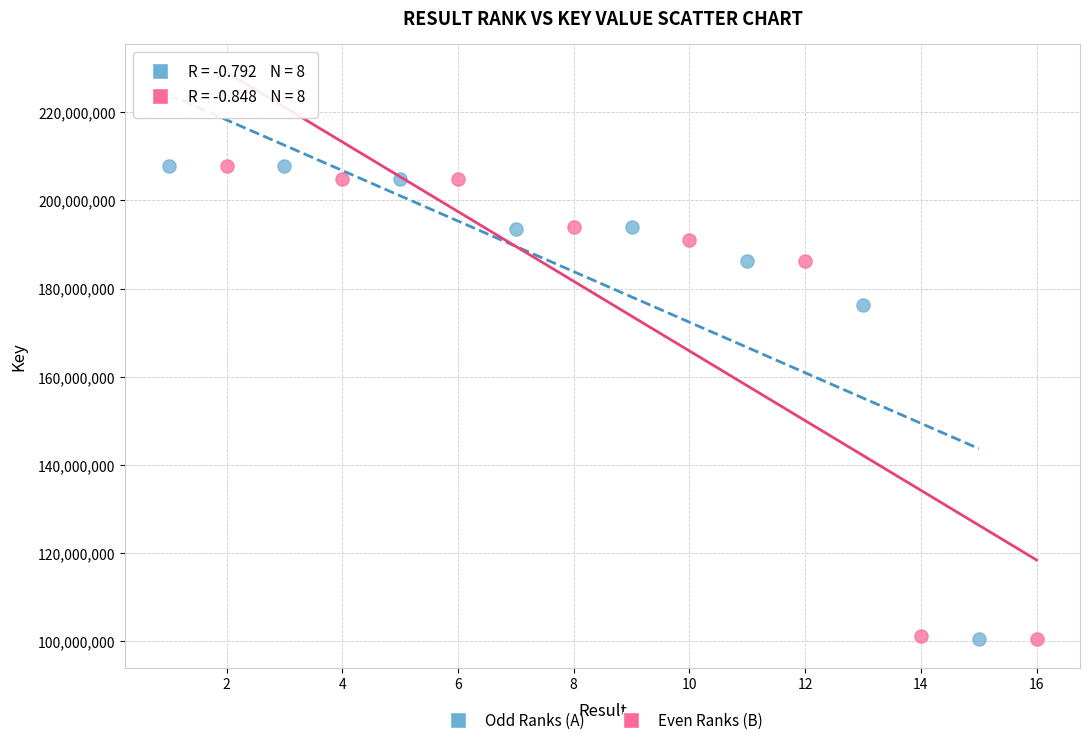

What are all the series names shown in the legend?

Odd Ranks (A), Even Ranks (B)